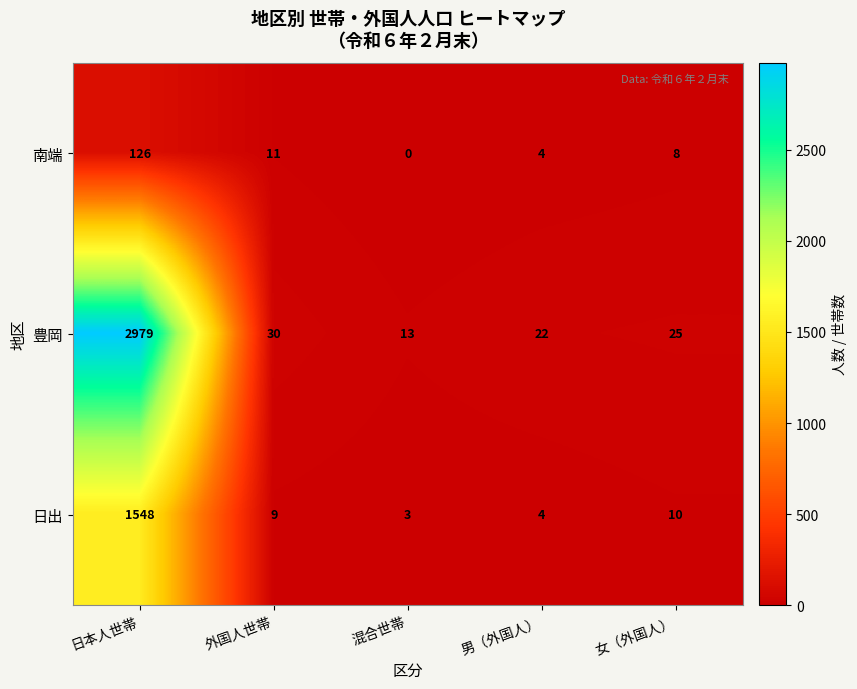

What is the difference between the highest and lowest values at 日本人世帯?

2853